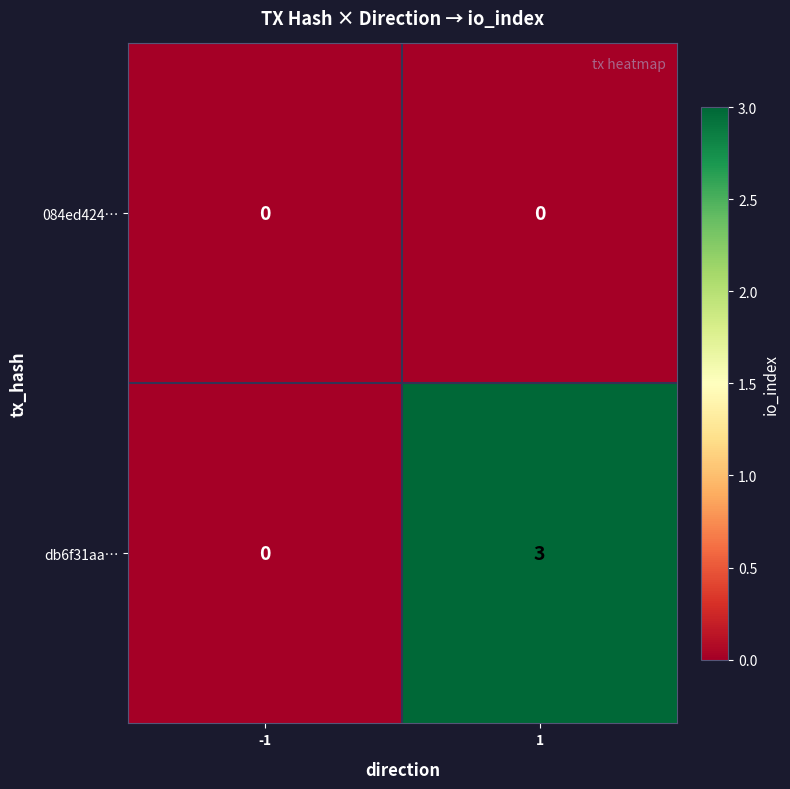

Is it true that db6f31aa… equals 0 at -1?

True